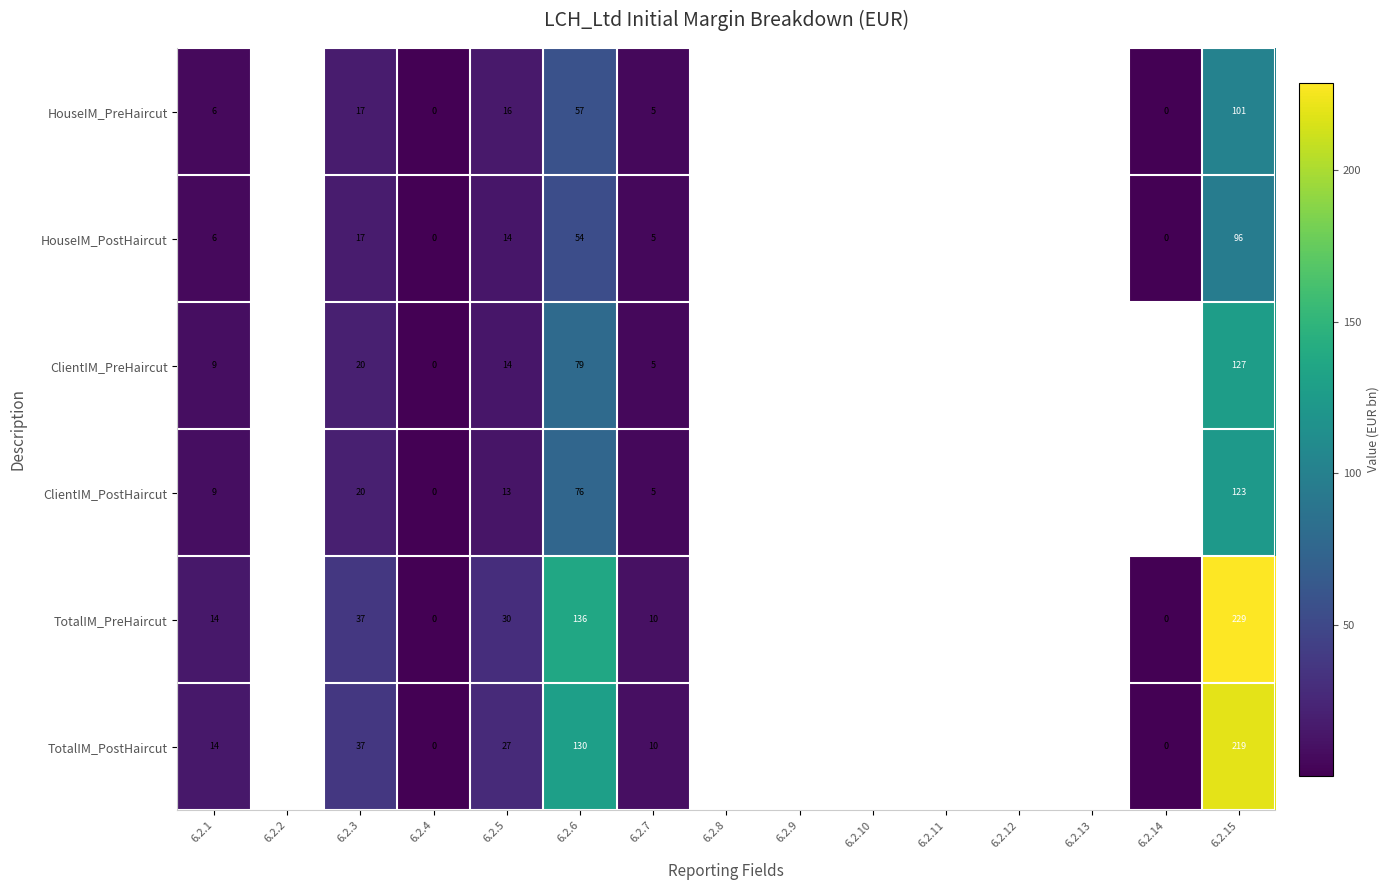

Is it true that HouseIM_PreHaircut equals 16 at 6.2.5?

True